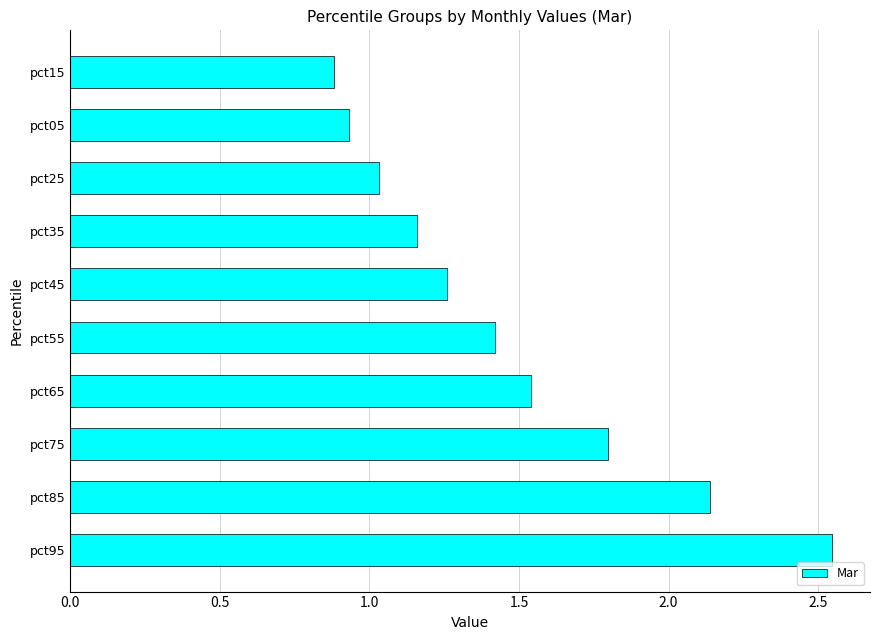

What is the ratio of the value at pct25 to the value at pct45?

0.8